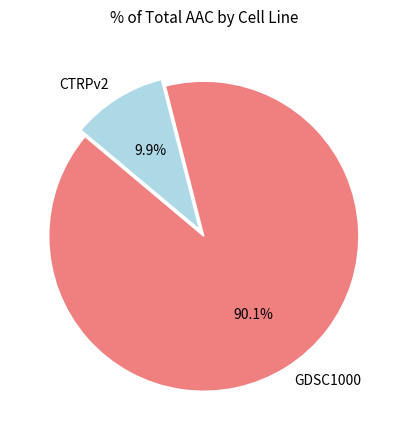

Is there a majority slice in this chart?

Yes